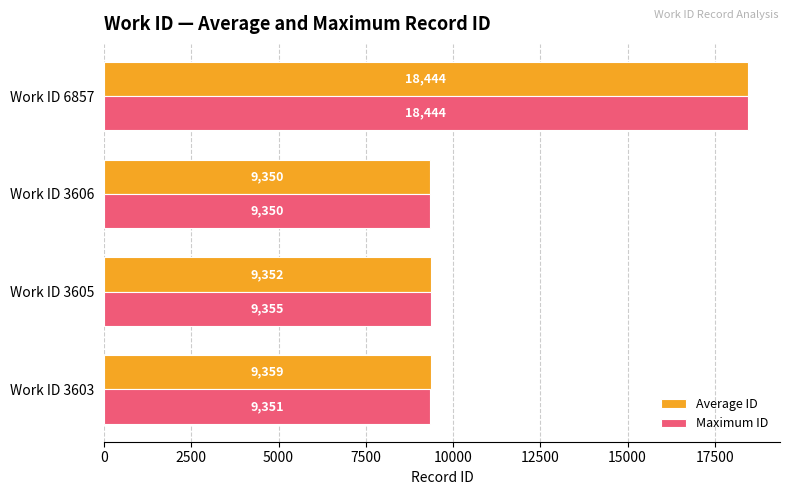

Count the number of categories in the chart.

4